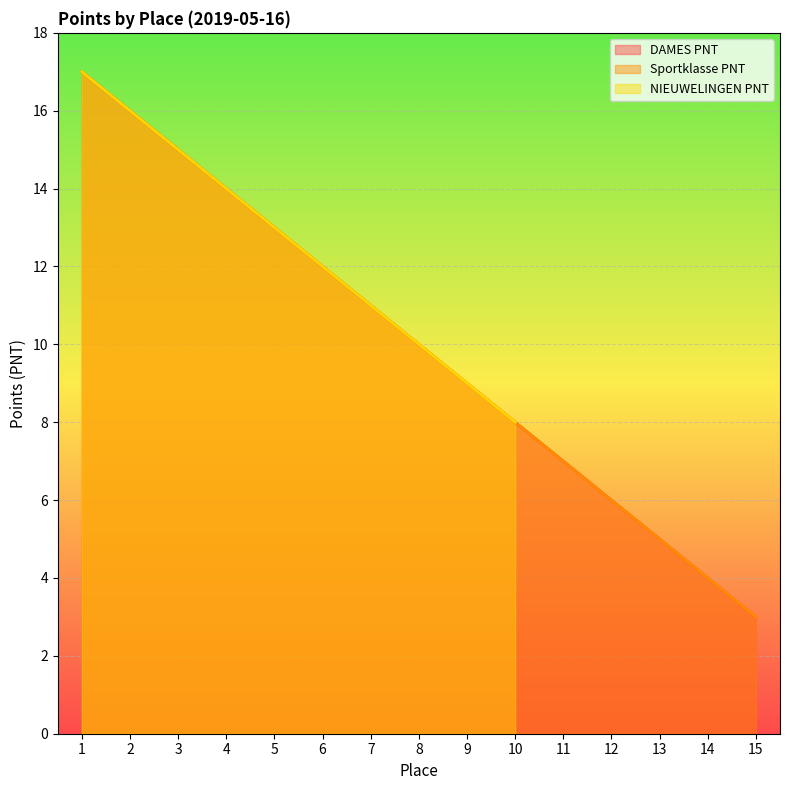

True or false: DAMES PNT and Sportklasse PNT cross at least once.

False